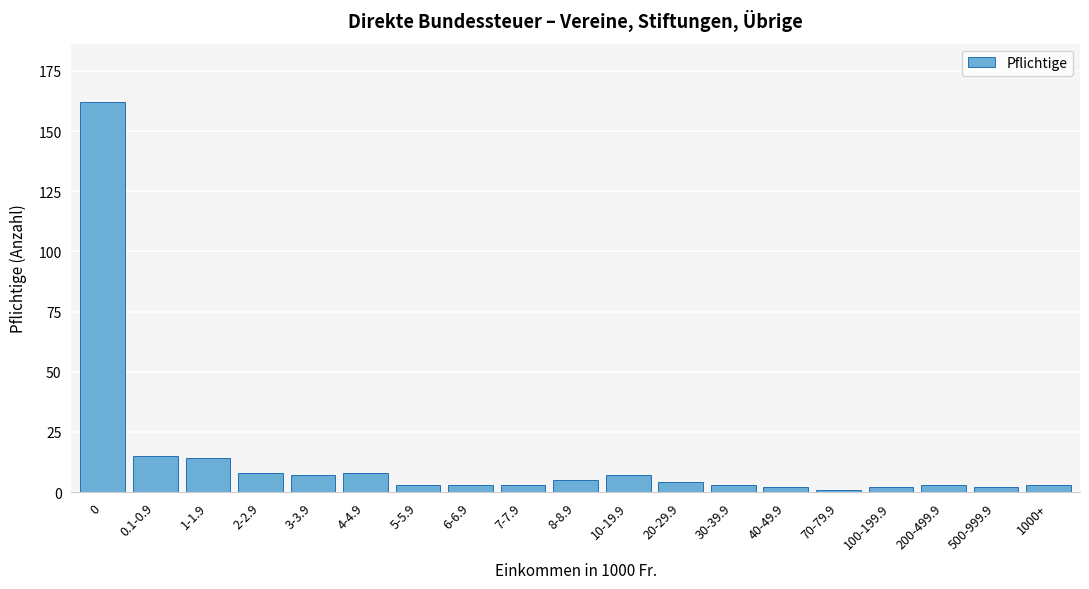

Reading left to right, list all the values displayed in this chart.

0=162	0.1-0.9=15	1-1.9=14	2-2.9=8	3-3.9=7	4-4.9=8	5-5.9=3	6-6.9=3	7-7.9=3	8-8.9=5	10-19.9=7	20-29.9=4	30-39.9=3	40-49.9=2	70-79.9=1	100-199.9=2	200-499.9=3	500-999.9=2	1000+=3